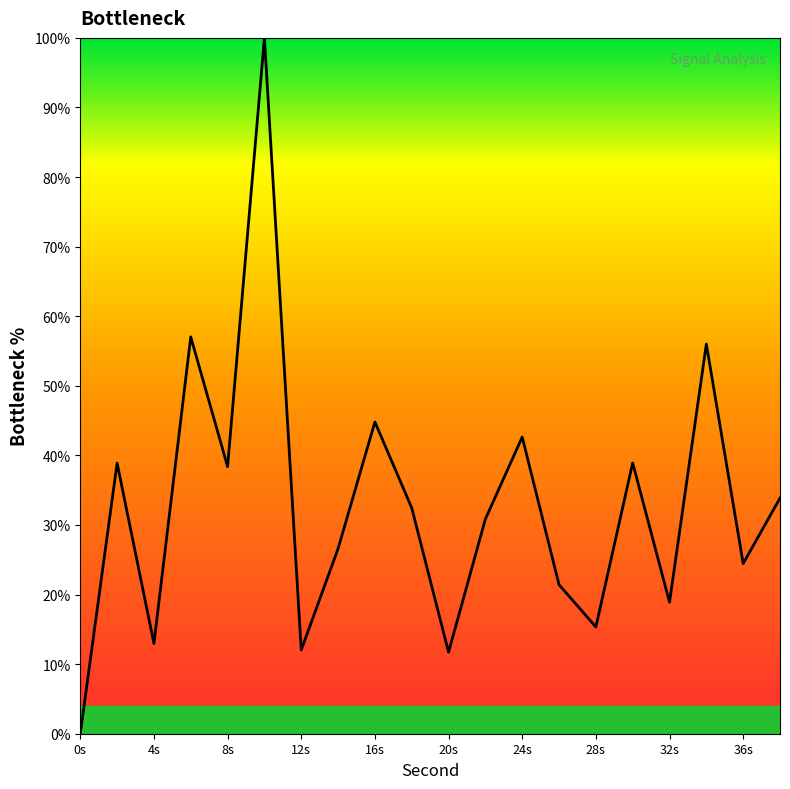

What is the difference between the maximum and minimum values?

100.0